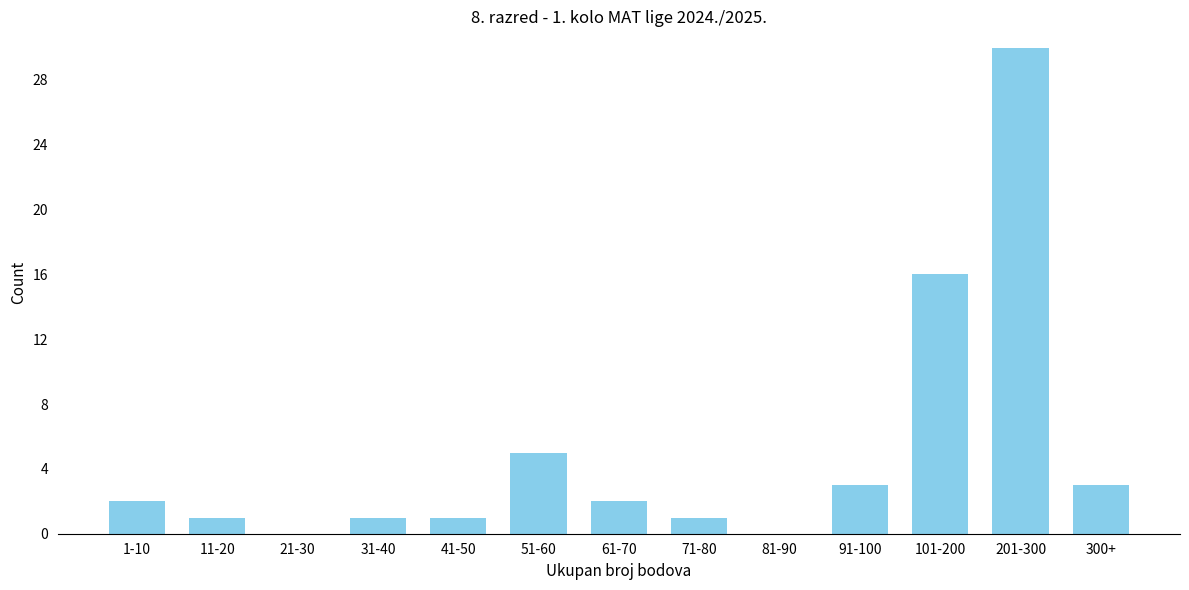

What is the greatest value displayed?

30